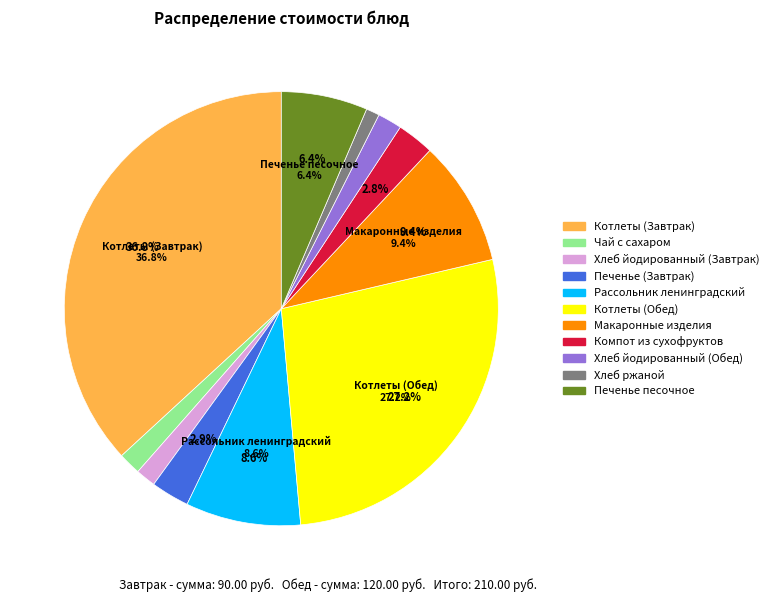

To the nearest percent, what is the difference between the Печенье (Завтрак) and Макаронные изделия slice percentages?

6%